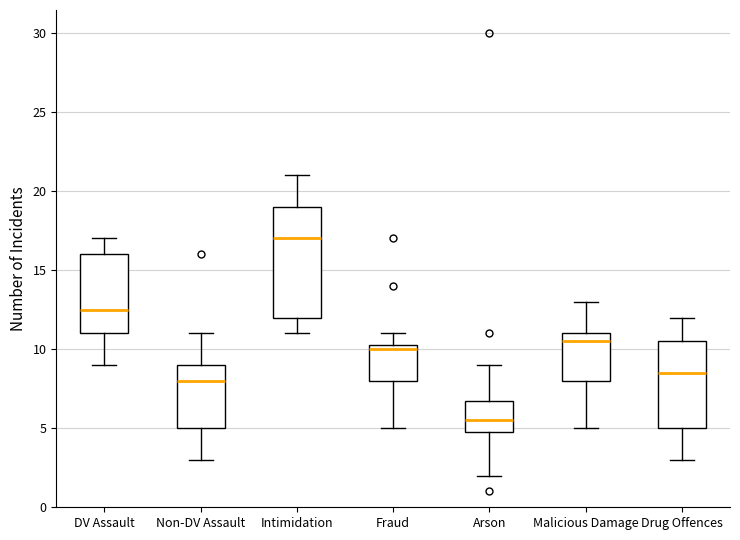

Where does the median line of the box for Arson sit on the y-axis? The values are not printed on the chart, so give them approximately, as read against the axis.

5.5